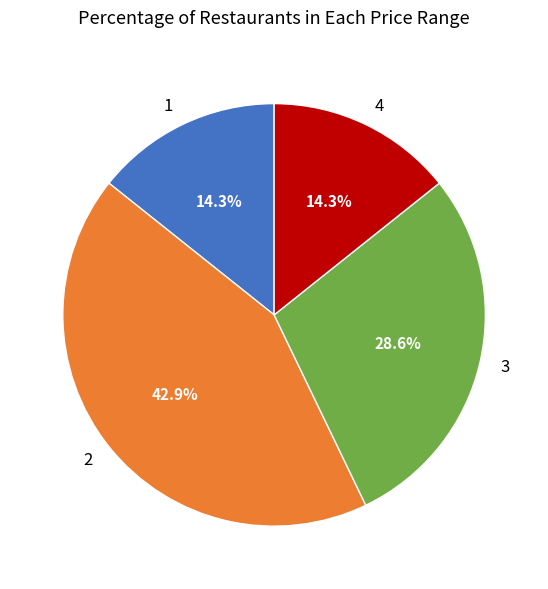

Which slice is the largest?

2